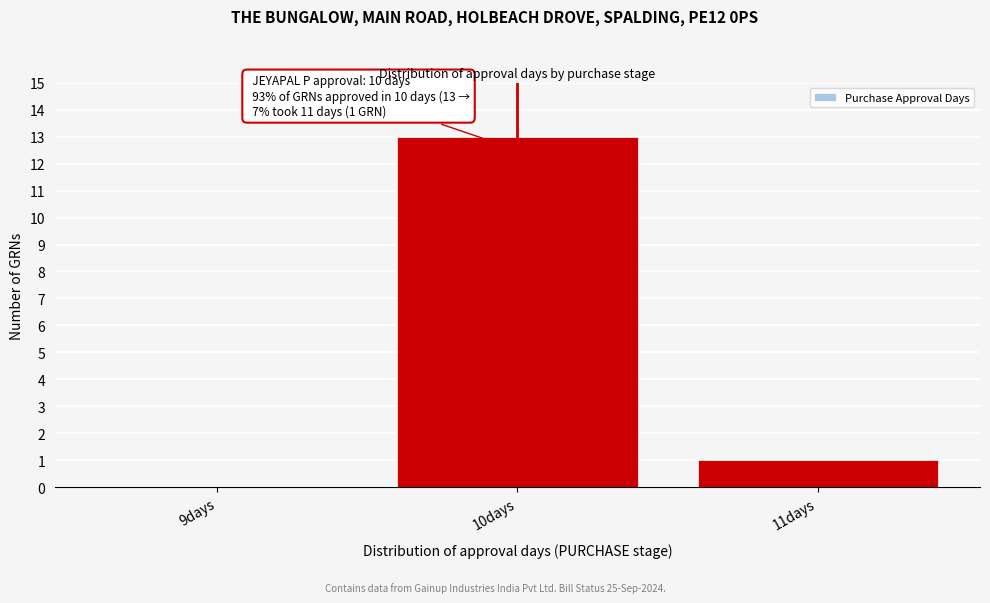

Reading left to right, list all the values displayed in this chart.

9days=0	10days=13	11days=1